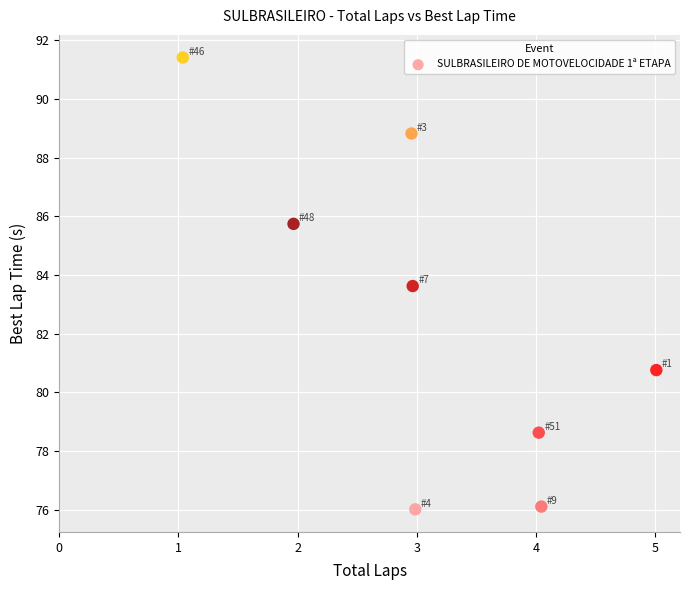

What is the range of Y values (max minus min)?

15.4